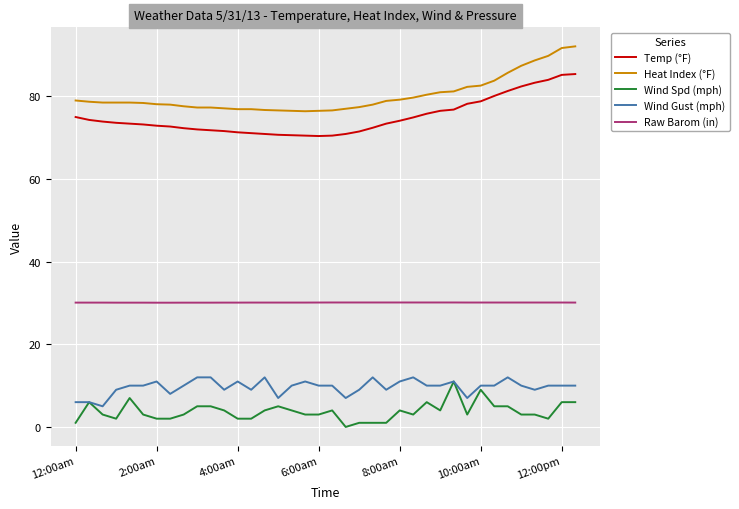

What is the greatest value displayed?

92.1